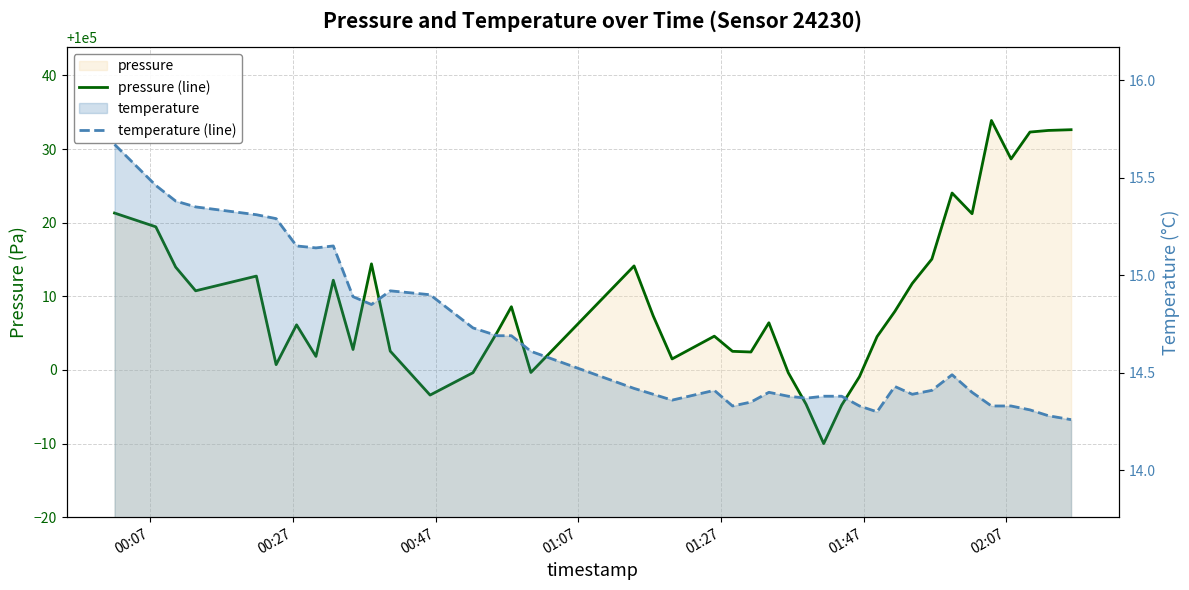

True or false: pressure (line) and temperature (line) cross at least once.

False